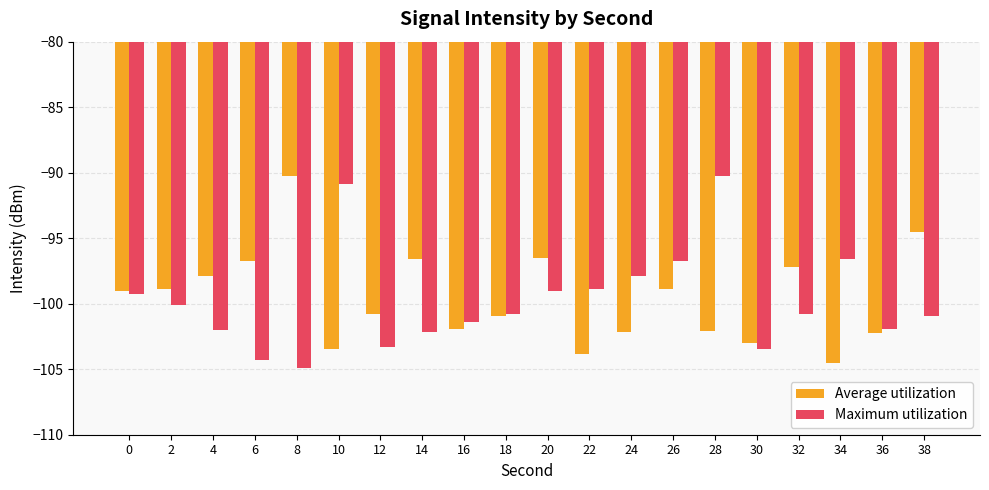

What is the difference between the maximum and minimum values in the Maximum utilization series?

14.7